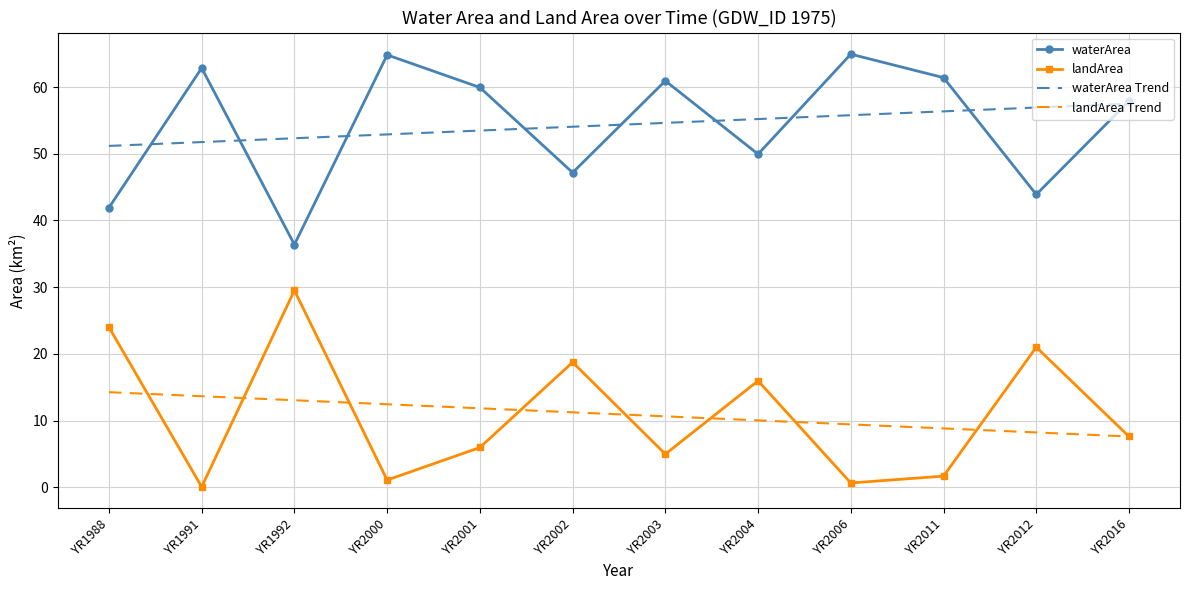

What value does the waterArea Trend series have at YR2004?

55.2